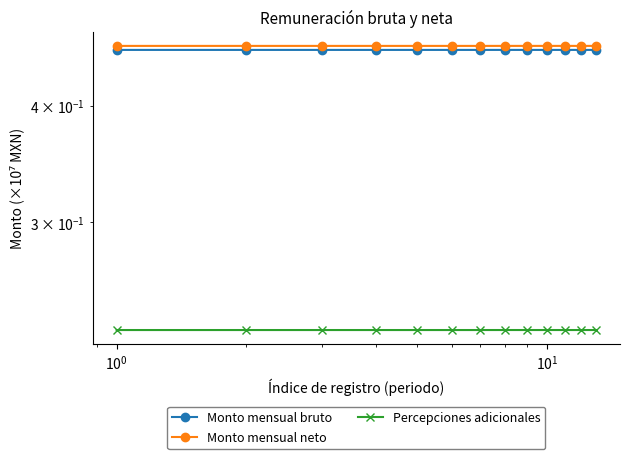

Count the Percepciones adicionales values in the range 0 to 1.

13